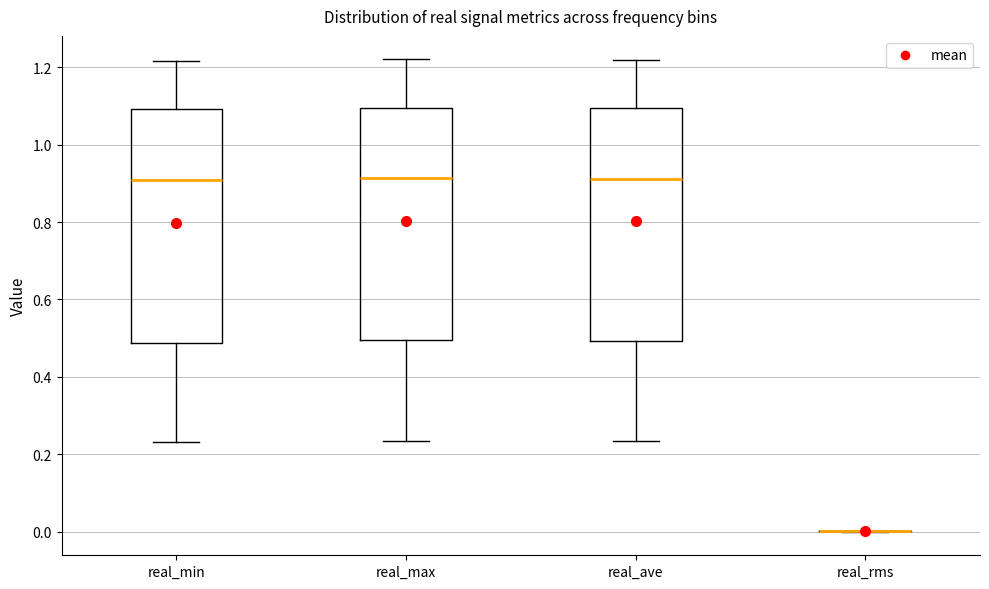

Where is the upper edge of the box for real_ave on the y-axis? The values are not printed on the chart, so give them approximately, as read against the axis.

1.10